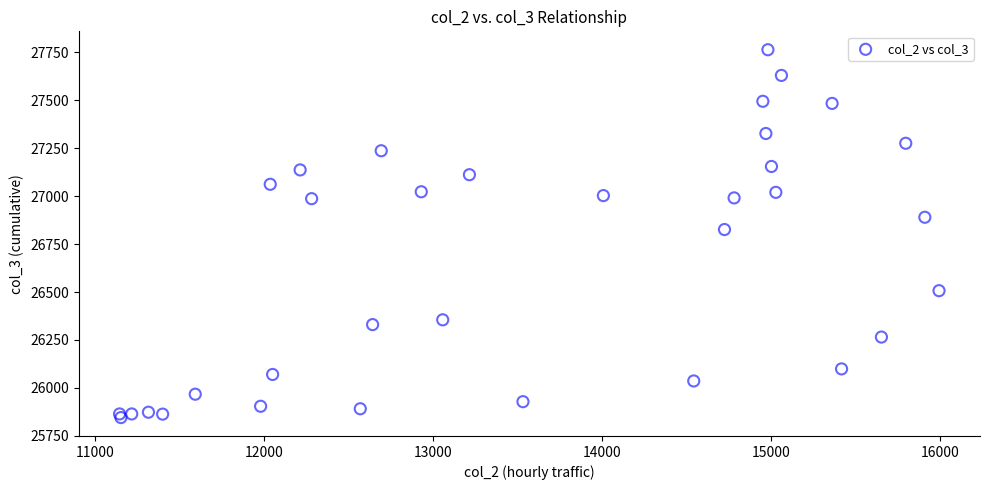

What Y value in the scatter plot is closest to 26804?

26826